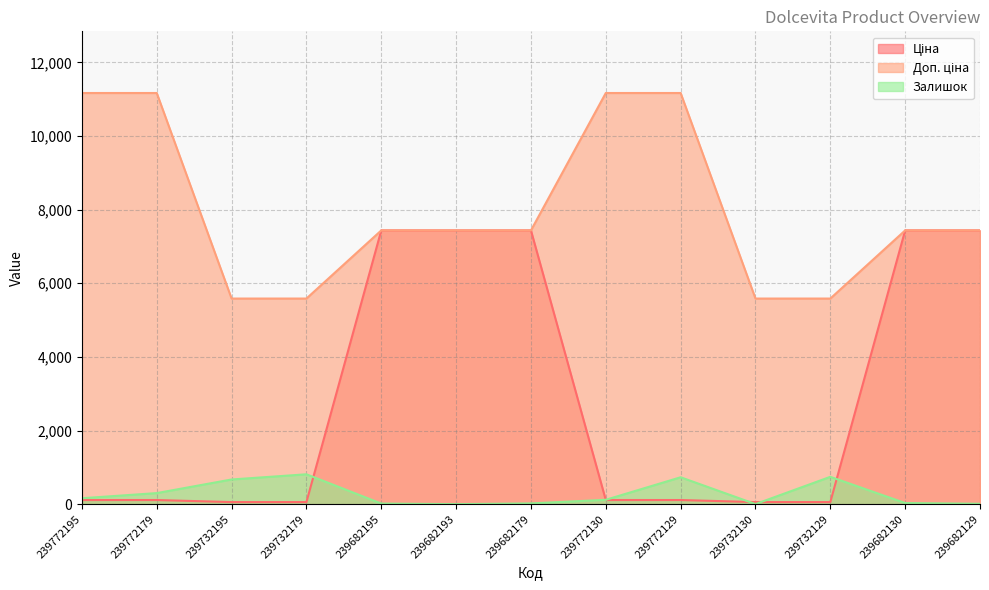

At which category does Залишок reach its first local peak?

239732179